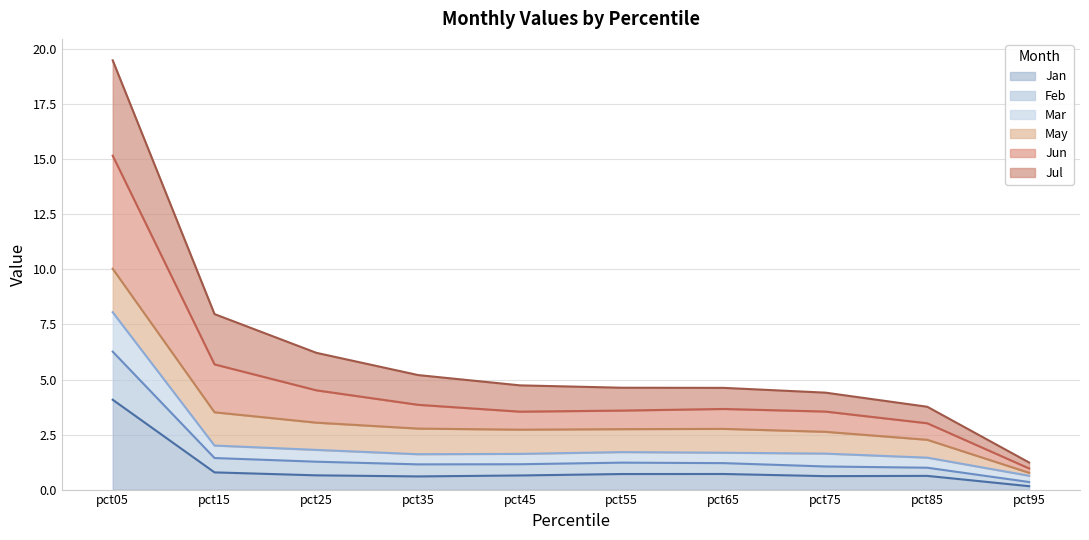

Does the chart display data point markers on the line(s)?

No